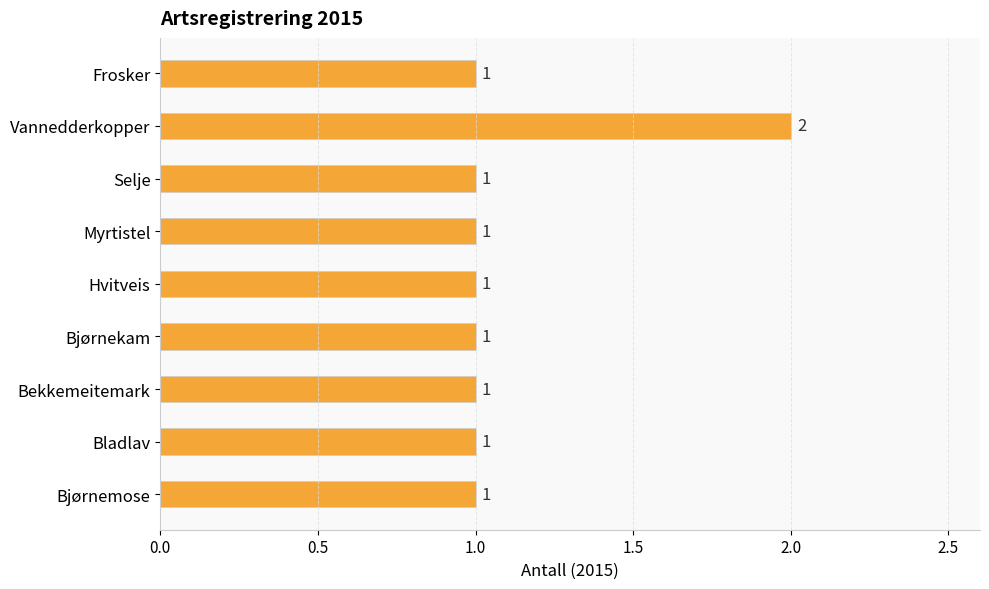

Which has a higher value, Bekkemeitemark or Vannedderkopper?

Vannedderkopper